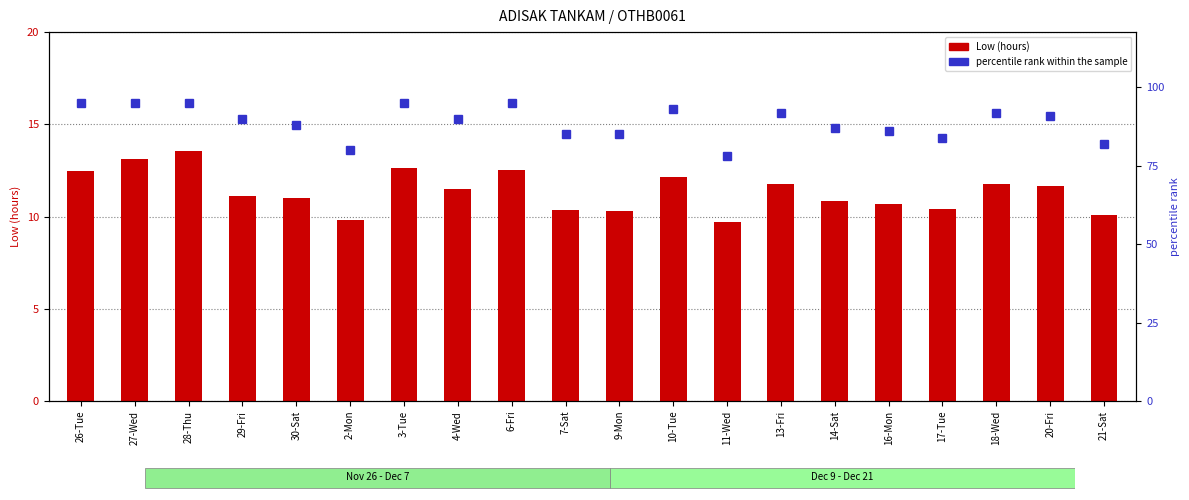

What is the difference between the maximum and second lowest values in the Low (hours) series?

3.7